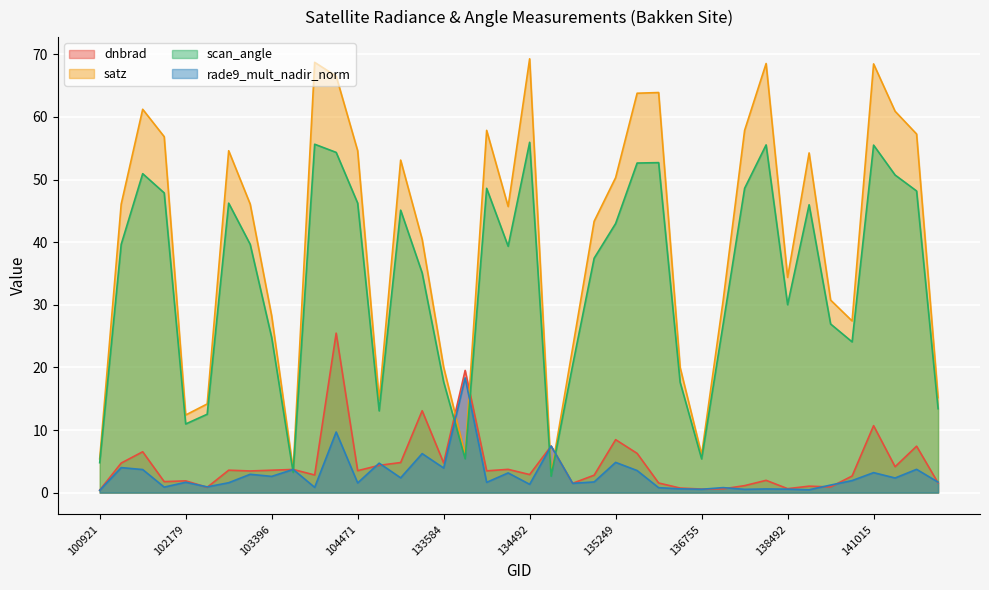

What is the difference between the maximum and second lowest values in the dnbrad series?

24.9